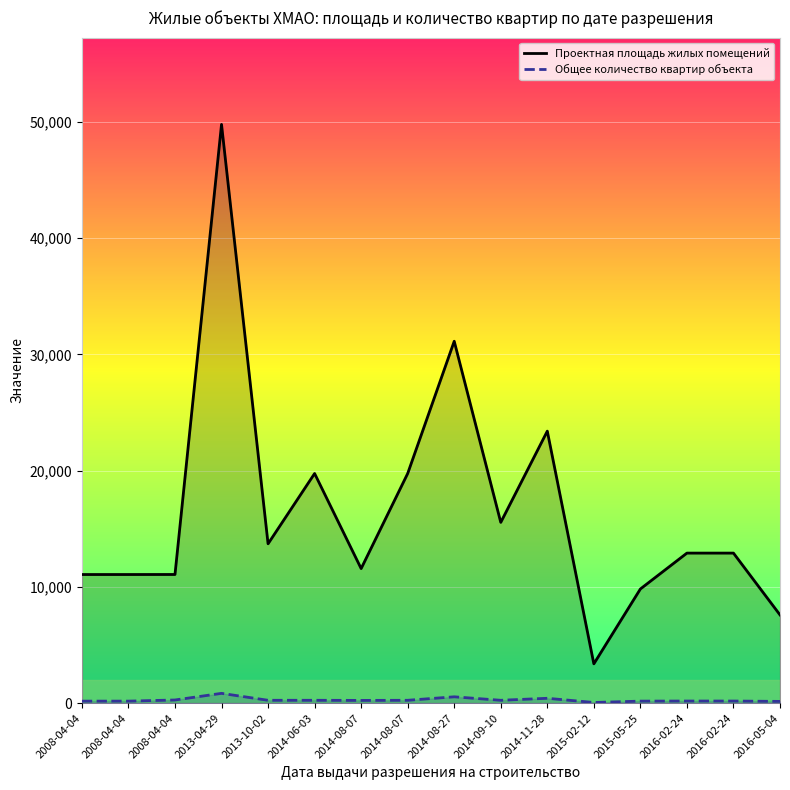

List the labels in order of Общее количество квартир объекта value, largest first.

2013-04-29, 2014-08-27, 2014-11-28, 2008-04-04, 2013-10-02, 2014-06-03, 2014-08-07, 2014-09-10, 2014-08-07, 2016-02-24, 2016-02-24, 2008-04-04, 2008-04-04, 2015-05-25, 2016-05-04, 2015-02-12